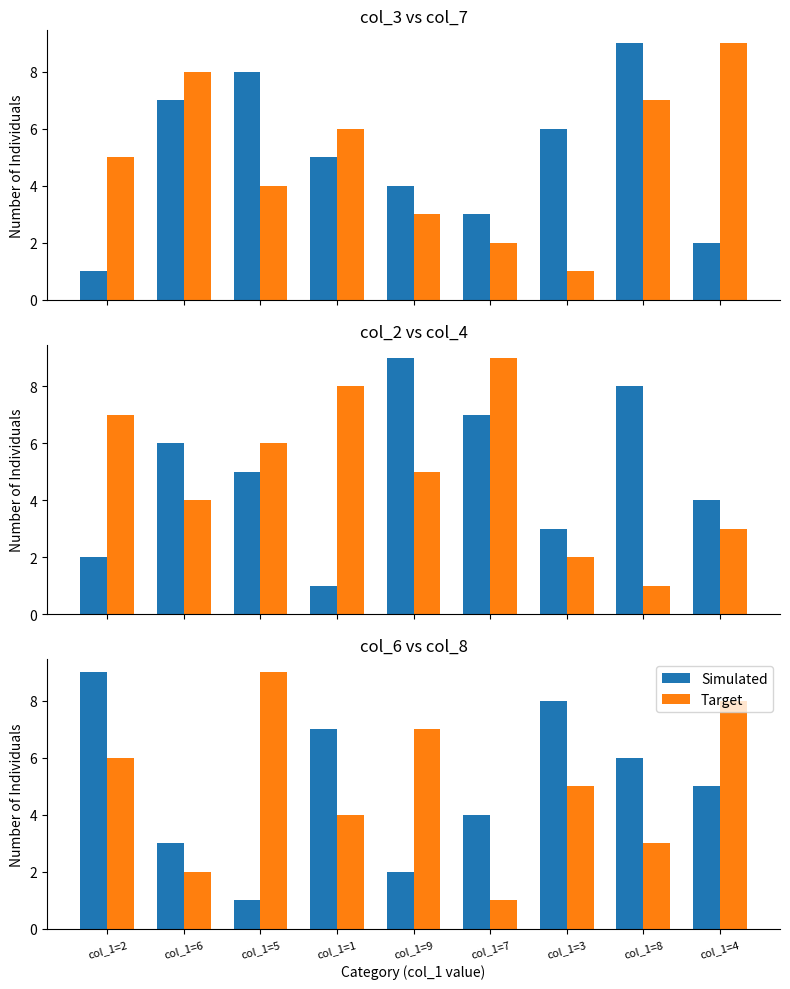

What is the difference between the maximum and minimum values in the col_3 series?

8